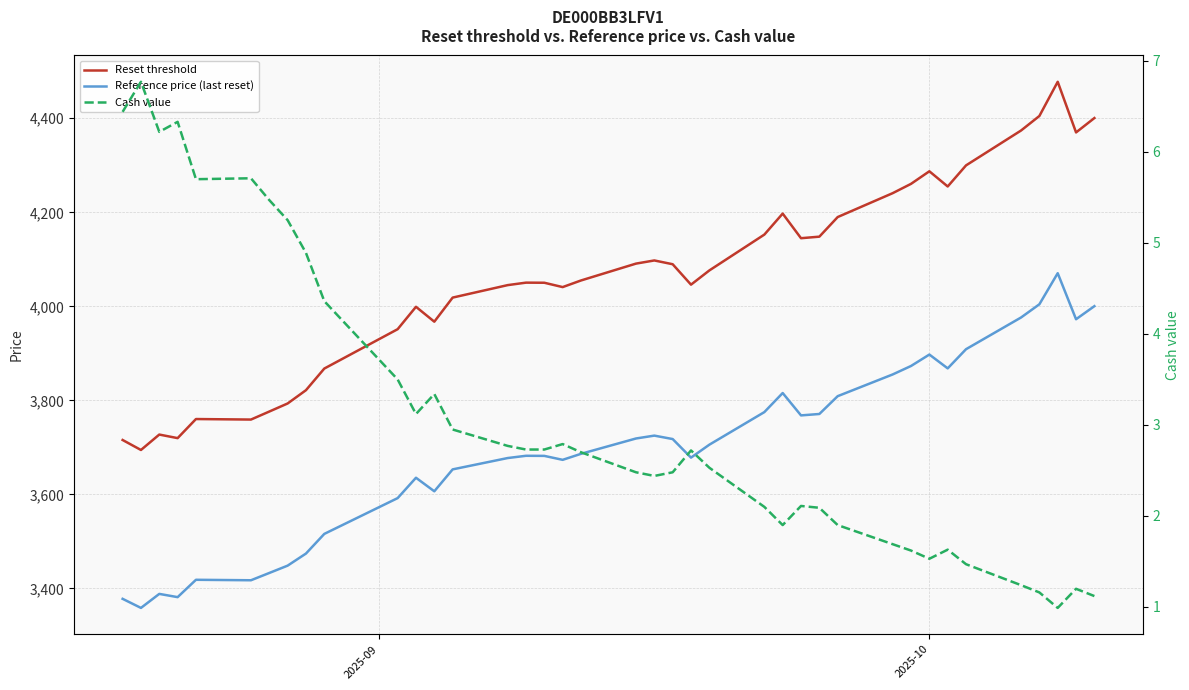

How many values in the Reset threshold series are below 4055?

19